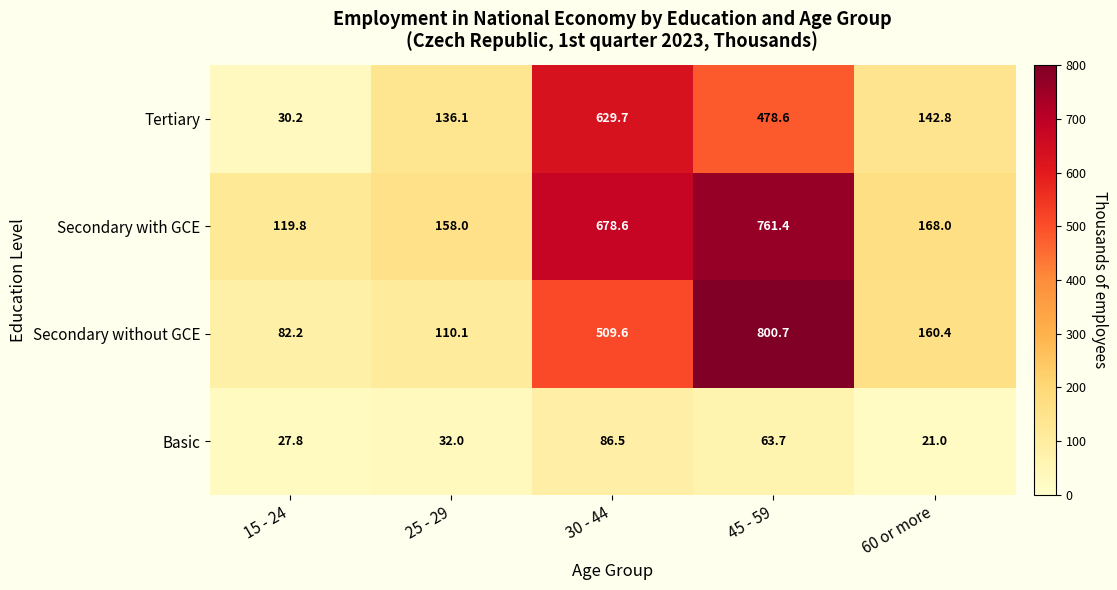

Reading left to right, what are all the values shown in this chart?

Tertiary: 30.2	136.1	629.7	478.6	142.8
Secondary with GCE: 119.8	158.0	678.6	761.4	168.0
Secondary without GCE: 82.2	110.1	509.6	800.7	160.4
Basic: 27.8	32.0	86.5	63.7	21.0